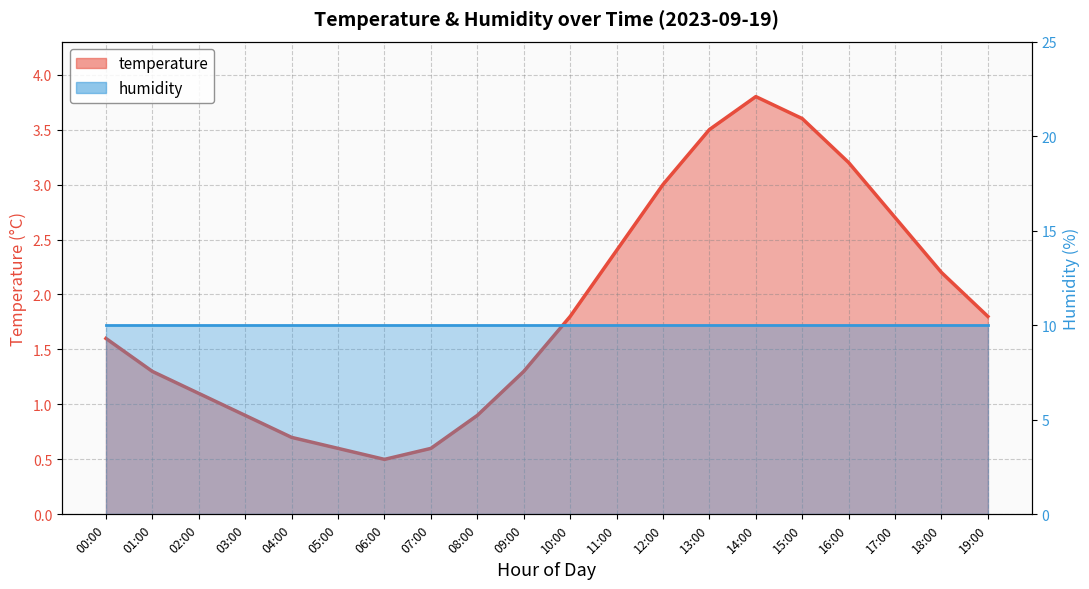

What is the sum of all humidity values?

200.0